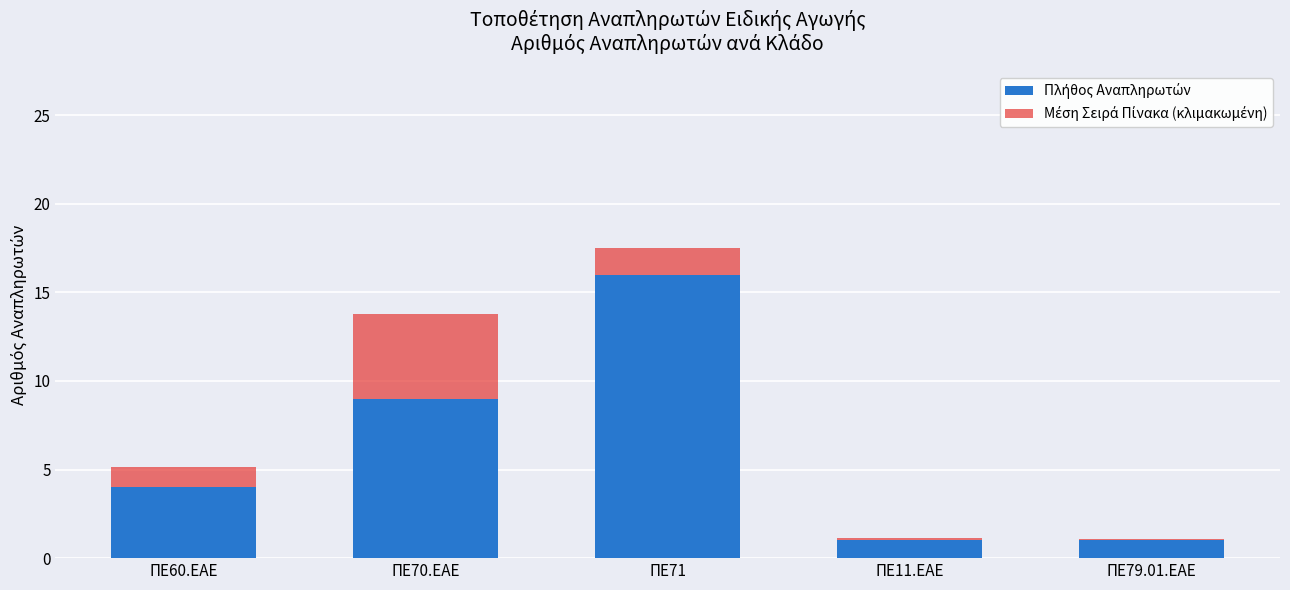

What is the total value across all series at ΠΕ71?

17.5